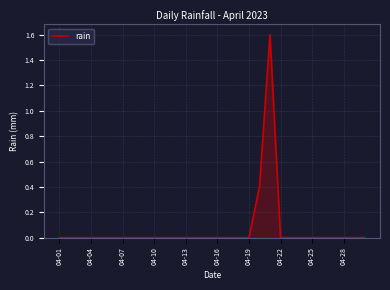

What is the maximum value shown in the chart?

1.6